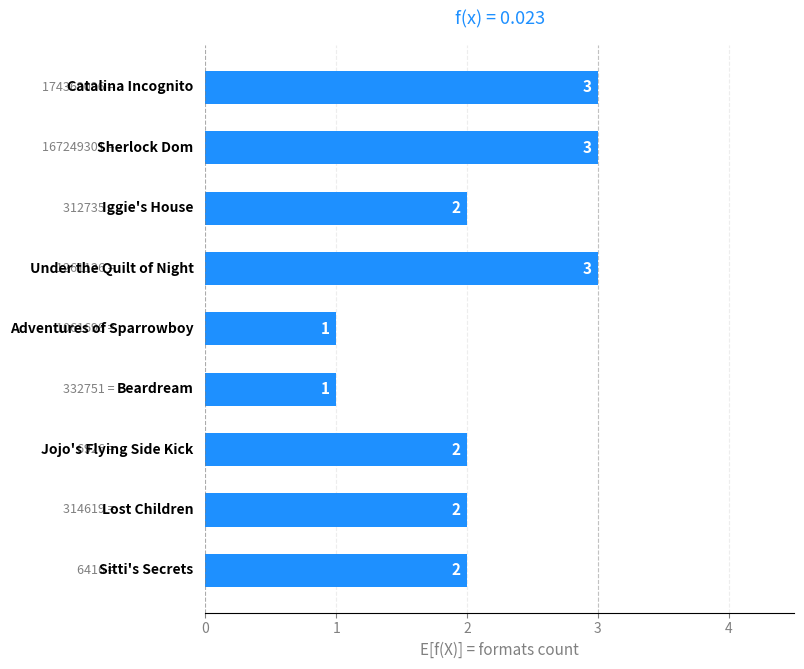

What is the greatest value displayed?

3